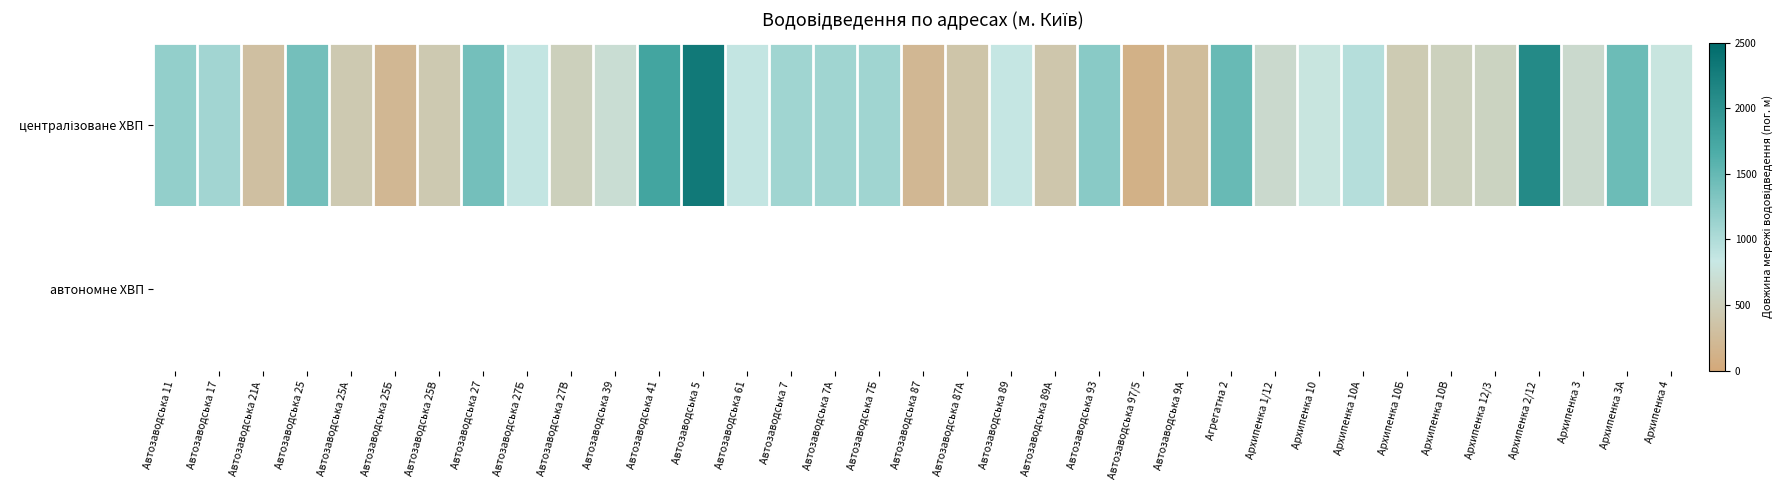

The централізоване ХВП series shows 200.0 at Автозаводська 25Б. True or false?

True